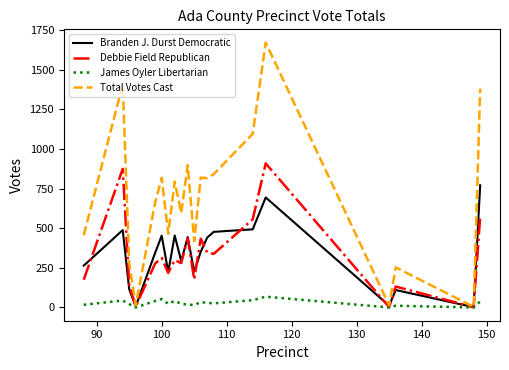

List the series in order of their peak value, lowest first.

James Oyler Libertarian, Branden J. Durst Democratic, Debbie Field Republican, Total Votes Cast